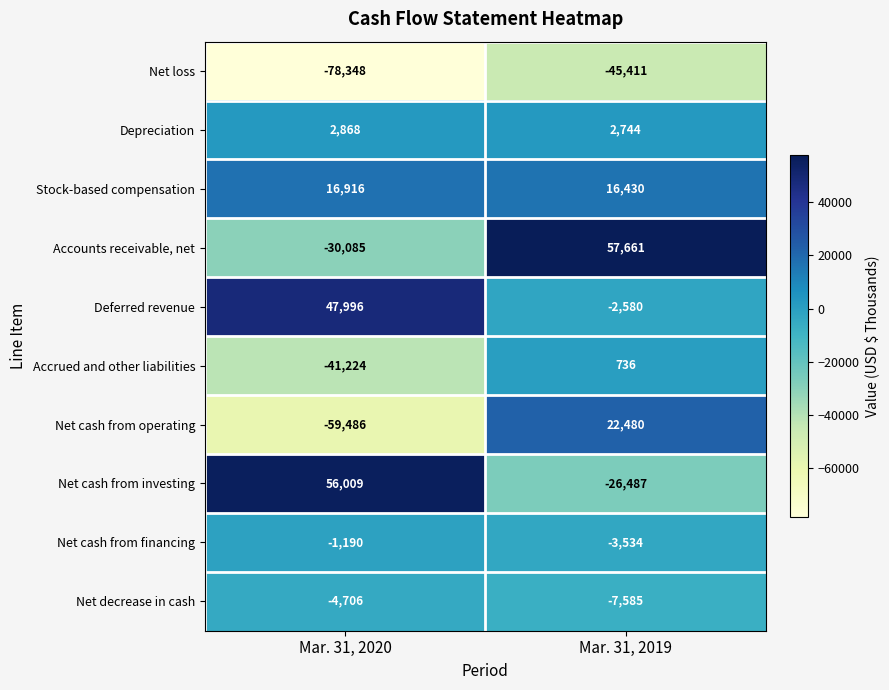

Count the number of data series in this chart.

10